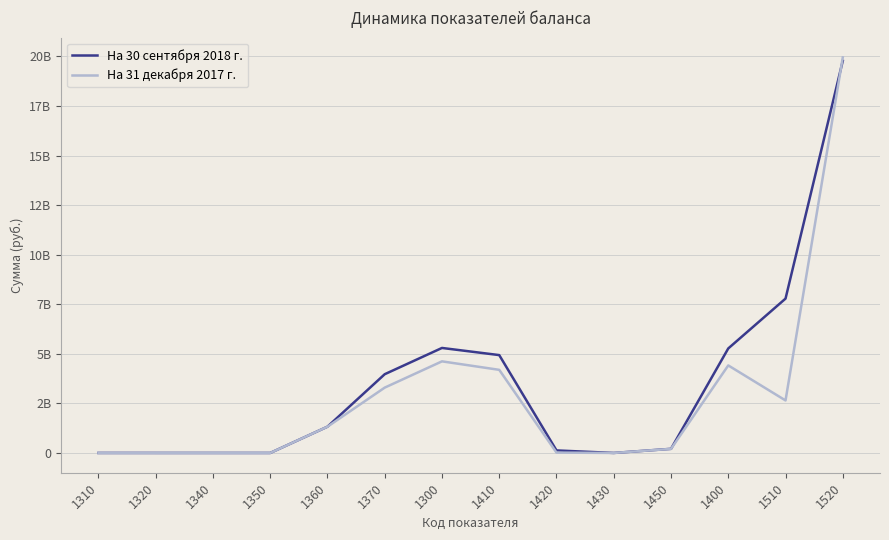

Where is the first local minimum for На 31 декабря 2017 г.?

1430